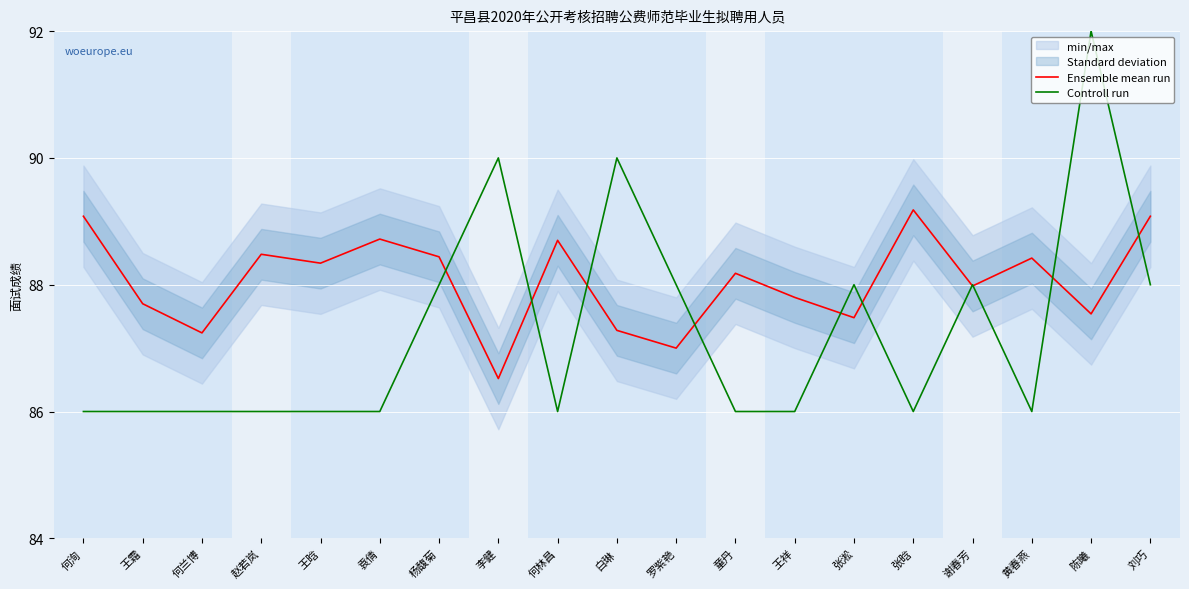

At which category does Controll run reach its first local valley?

何林昌